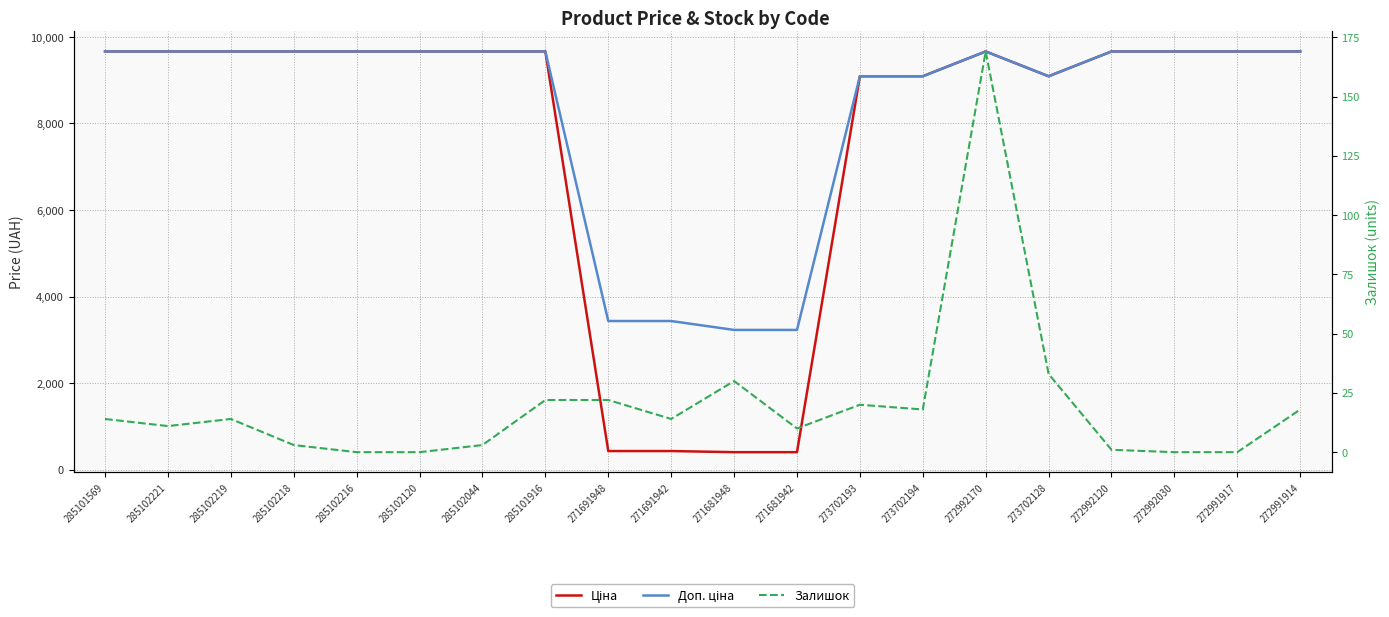

What is the maximum value for Ціна?

9664.7